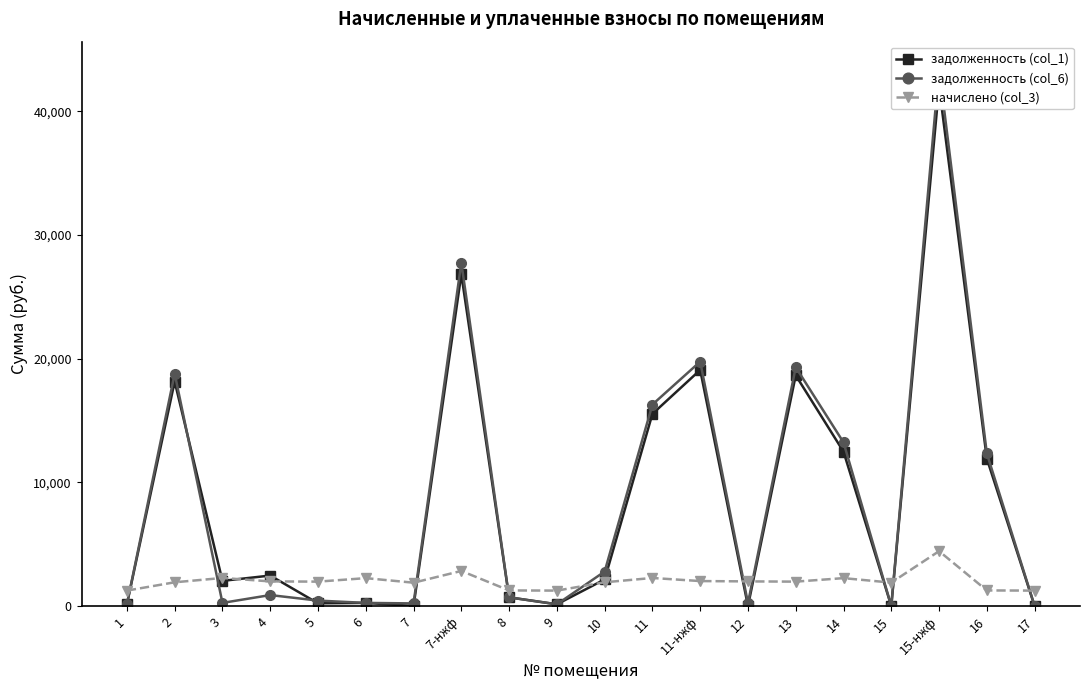

Is the value of задолженность (col_6) at 11 greater than the value of начислено (col_3) at 4?

Yes